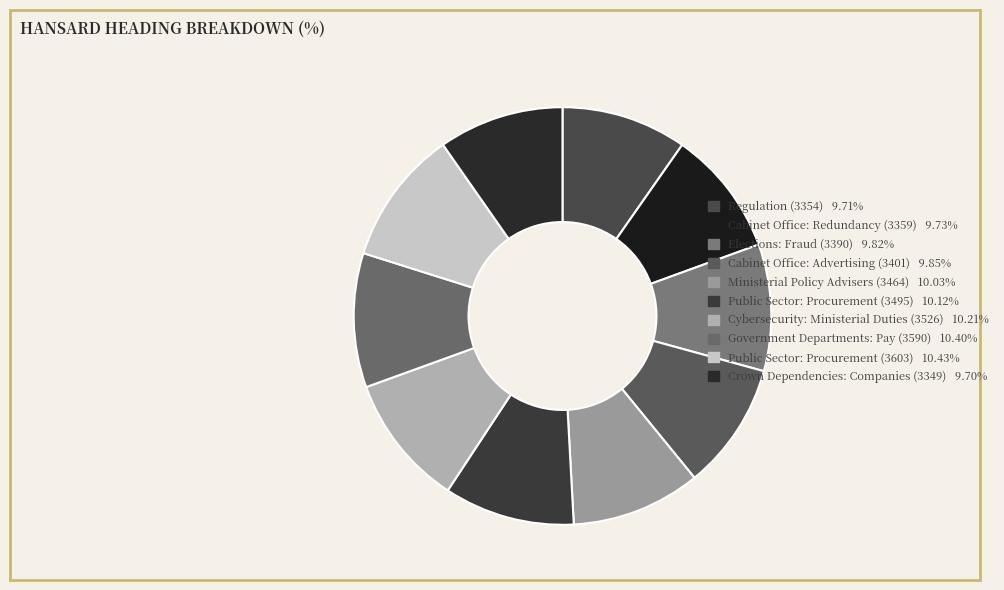

To the nearest percent, what percentage of the pie is Government Departments: Pay (3590)?

10%